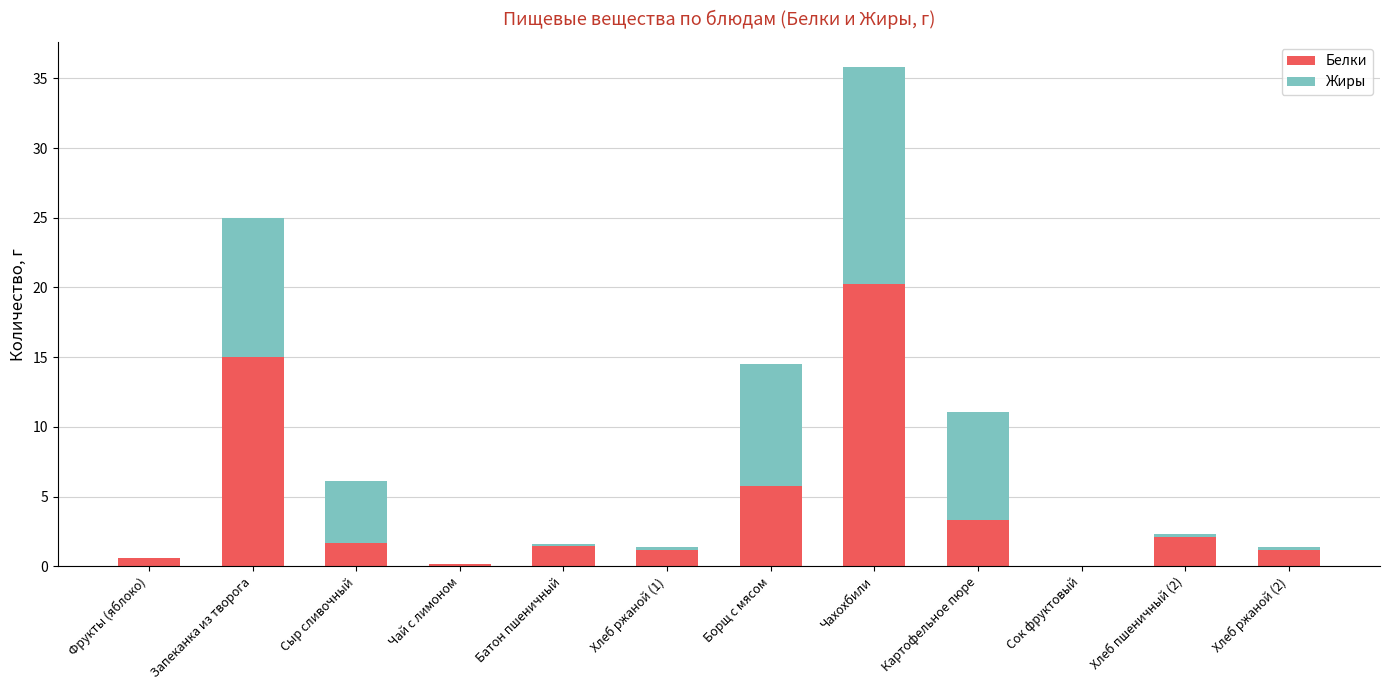

What is the sum of all Белки values?

52.6